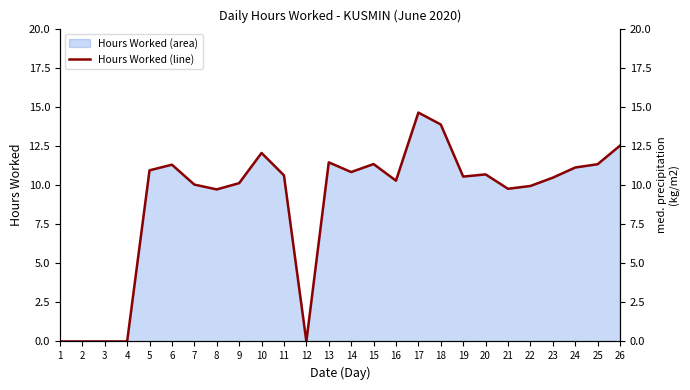

Which has a higher value, 25 or 15?

15